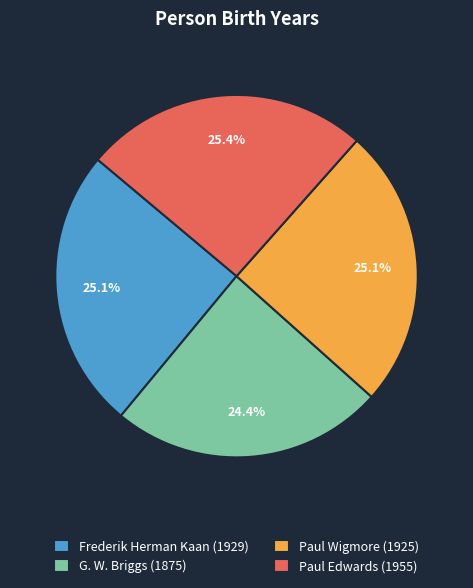

How many segments does this pie chart have?

4